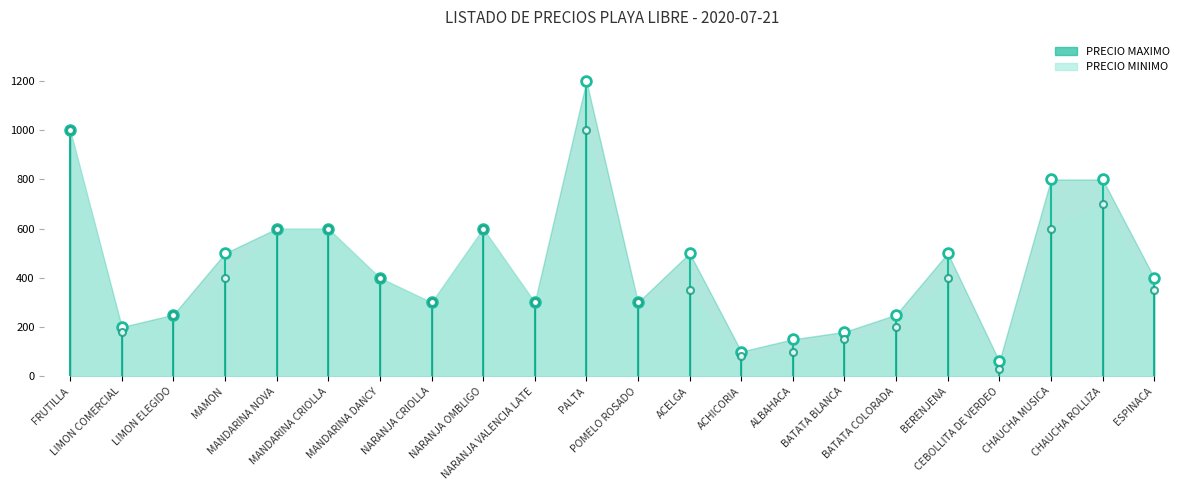

List the series in order of their peak value, highest first.

PRECIO MAXIMO, PRECIO MINIMO